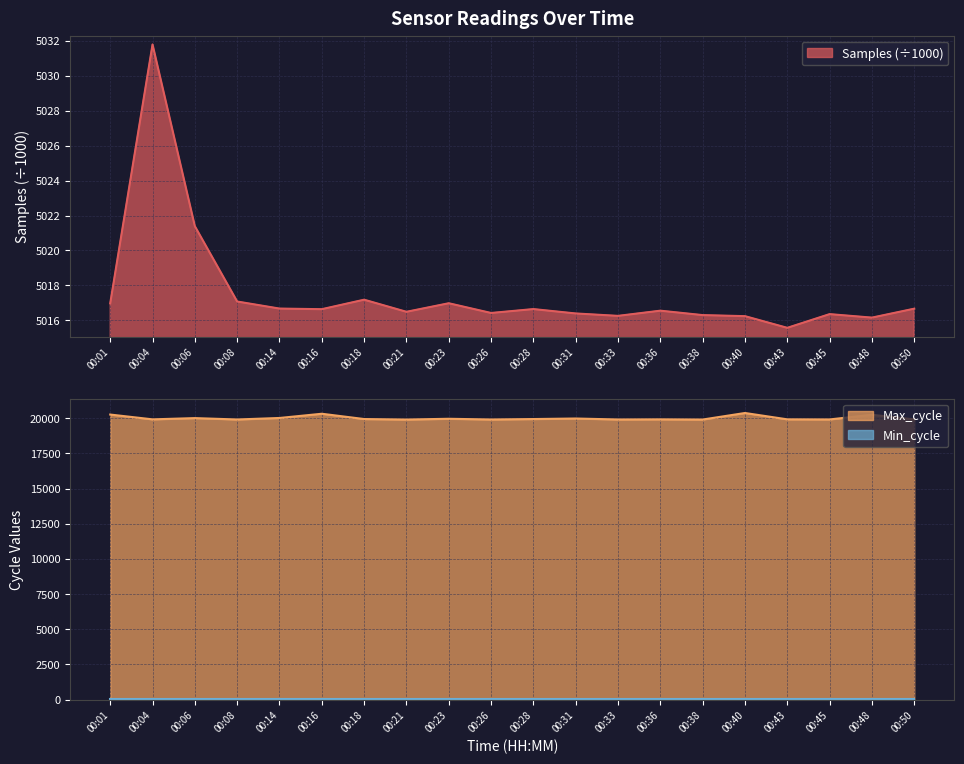

What is the total value across all series at 00:38?

24926.3